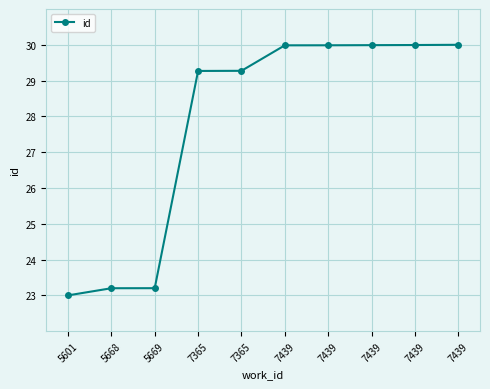

Reading right to left, list all the values displayed in this chart.

30.0	30.0	30.0	30.0	30.0	29.3	29.3	23.2	23.2	23.0